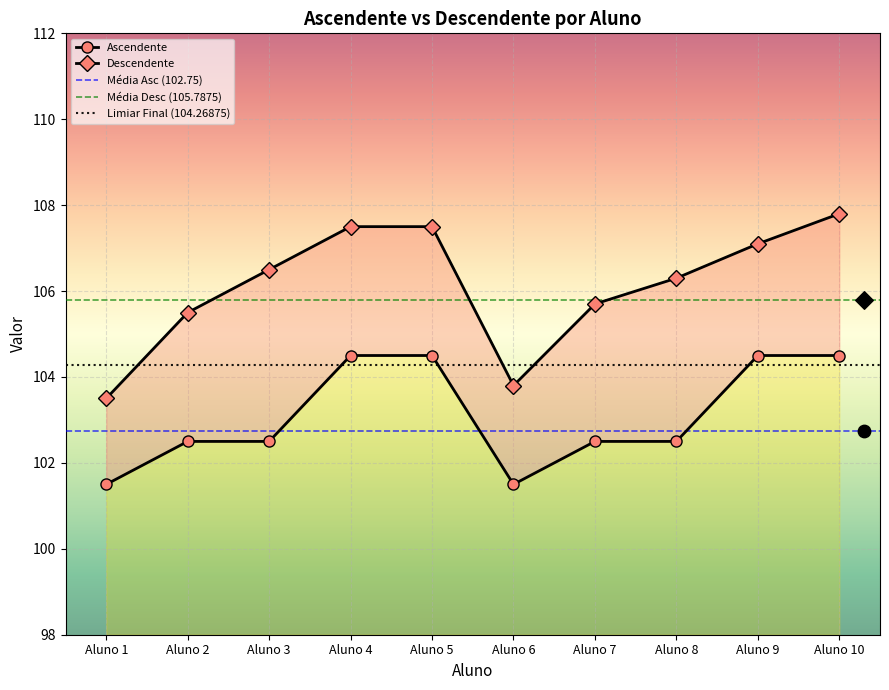

At how many categories does at least one series exceed 105?

8